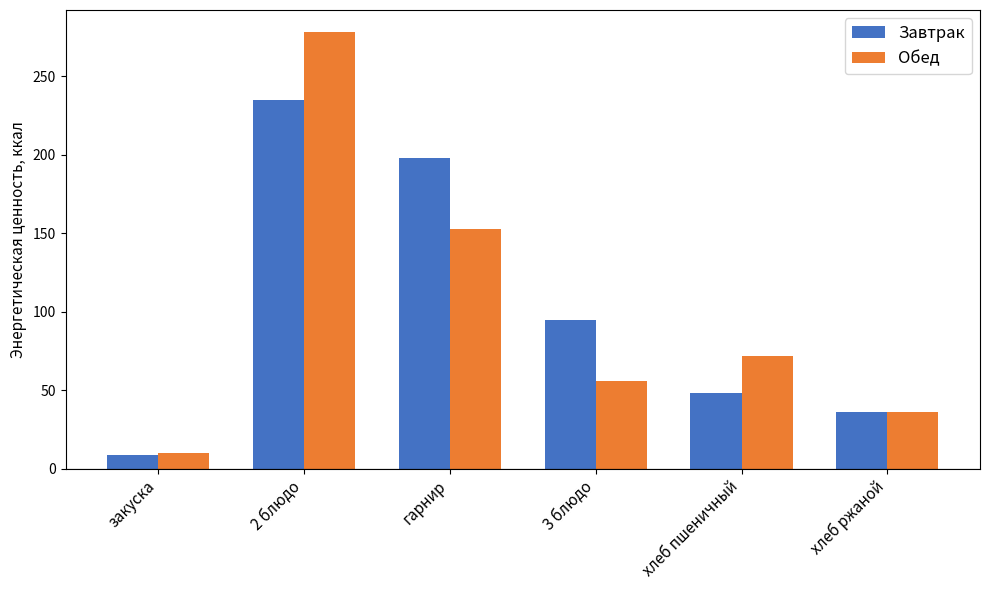

What is the total value across all series at хлеб пшеничный?

120.0